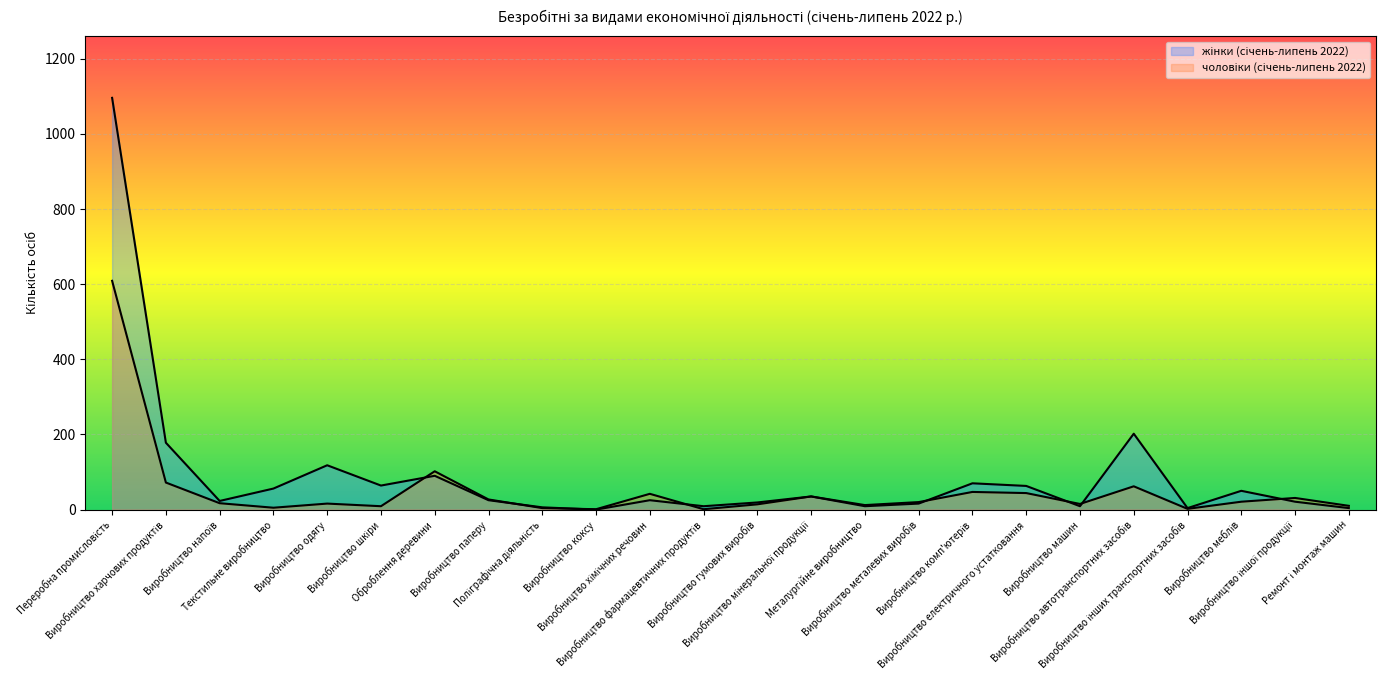

Rank the categories by жінки (січень-липень 2022) value from highest to lowest.

Переробна промисловість, Виробництво автотранспортних засобів, Виробництво харчових продуктів, Виробництво одягу, Оброблення деревини, Виробництво комп'ютерів, Виробництво шкіри, Виробництво електричного устатковання, Текстильне виробництво, Виробництво меблів, Виробництво мінеральної продукції, Виробництво паперу, Виробництво хімічних речовин, Виробництво напоїв, Виробництво іншої продукції, Виробництво гумових виробів, Виробництво металевих виробів, Виробництво фармацевтичних продуктів, Металургійне виробництво, Виробництво машин, Поліграфічна діяльність, Виробництво інших транспортних засобів, Ремонт і монтаж машин, Виробництво коксу